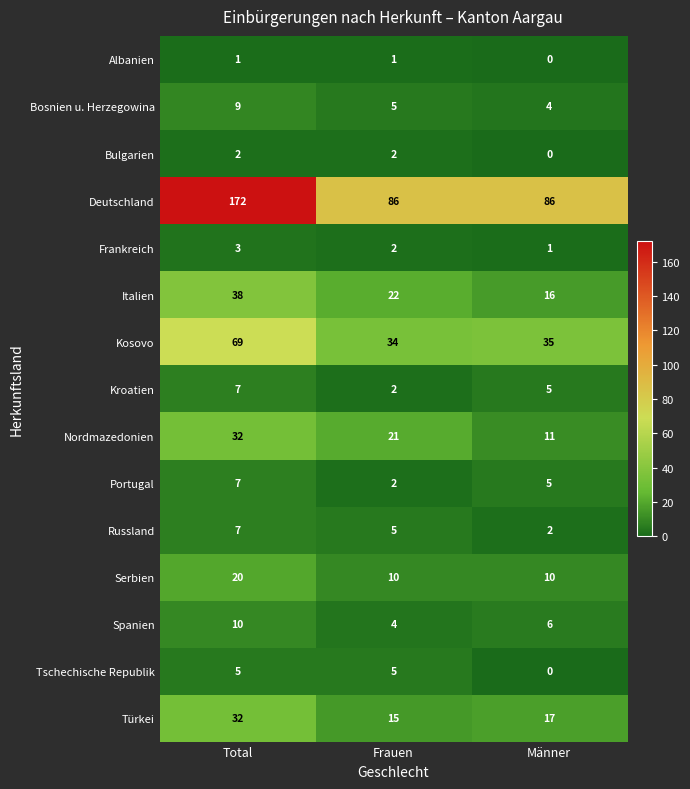

Where does the Russland series first go above 5?

Total